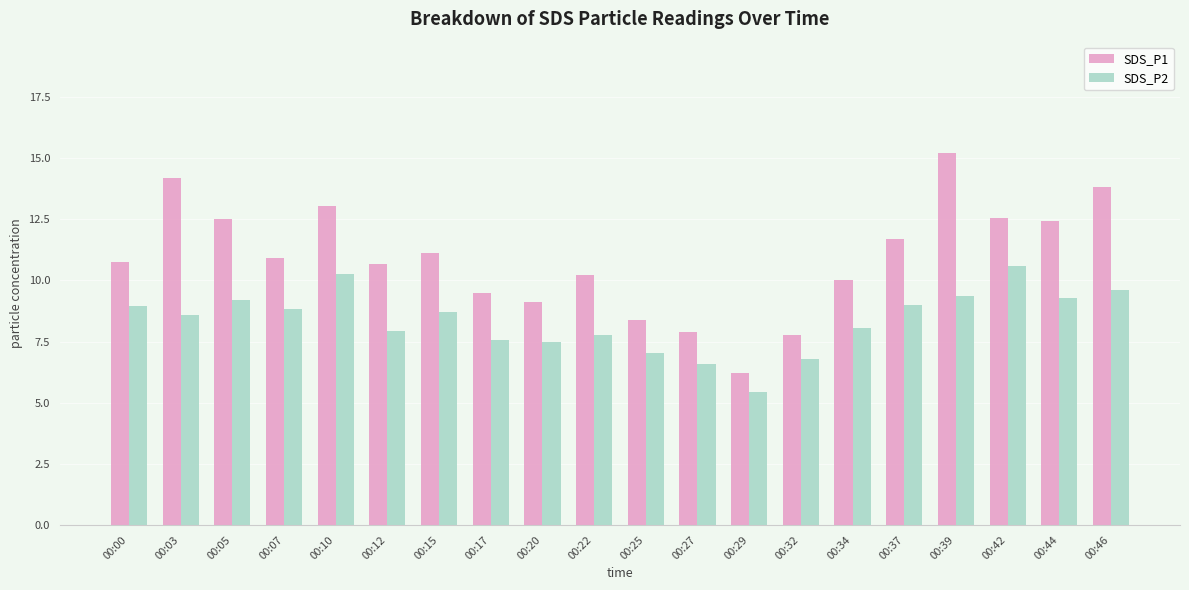

What is the difference between the second highest and minimum values in the SDS_P2 series?

4.8